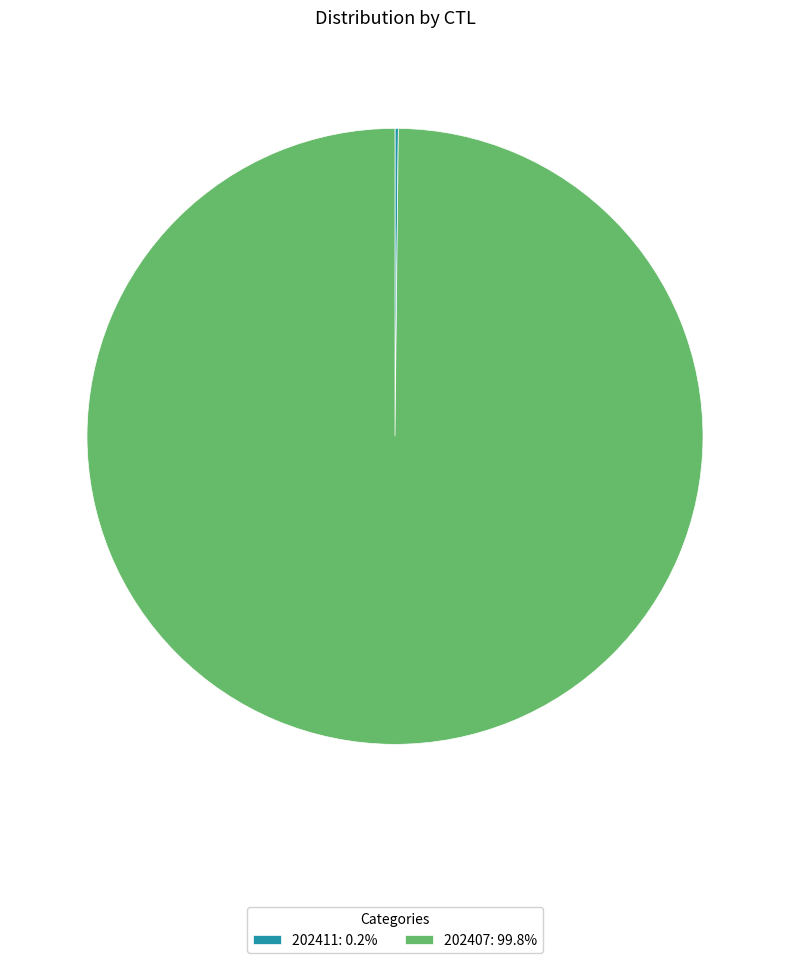

Does 202407: 99.8% represent more than half of the total?

Yes